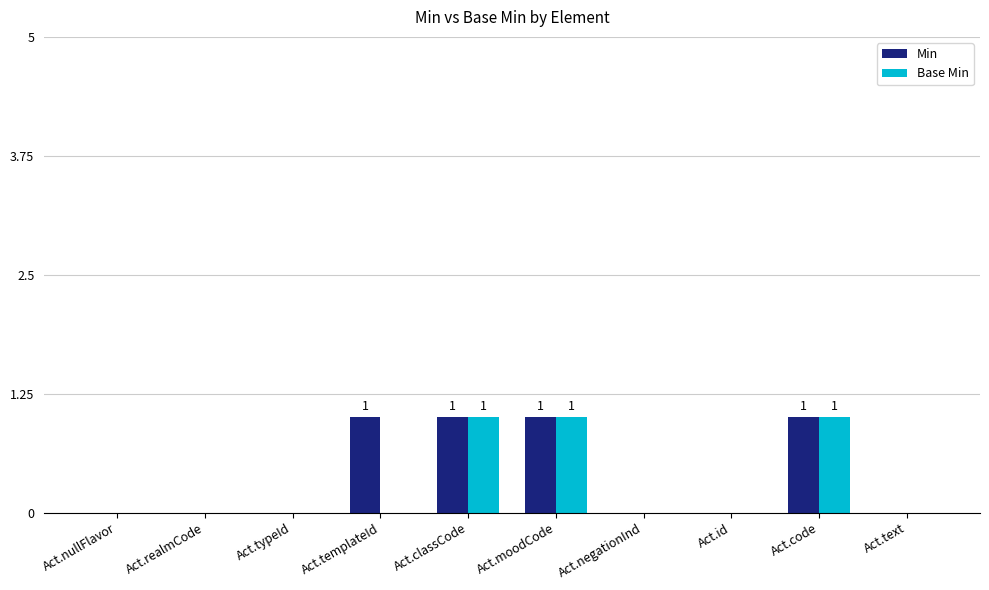

Reading left to right, transcribe all the data shown in this chart.

Min: 0	0	0	1	1	1	0	0	1	0
Base Min: 0	0	0	0	1	1	0	0	1	0